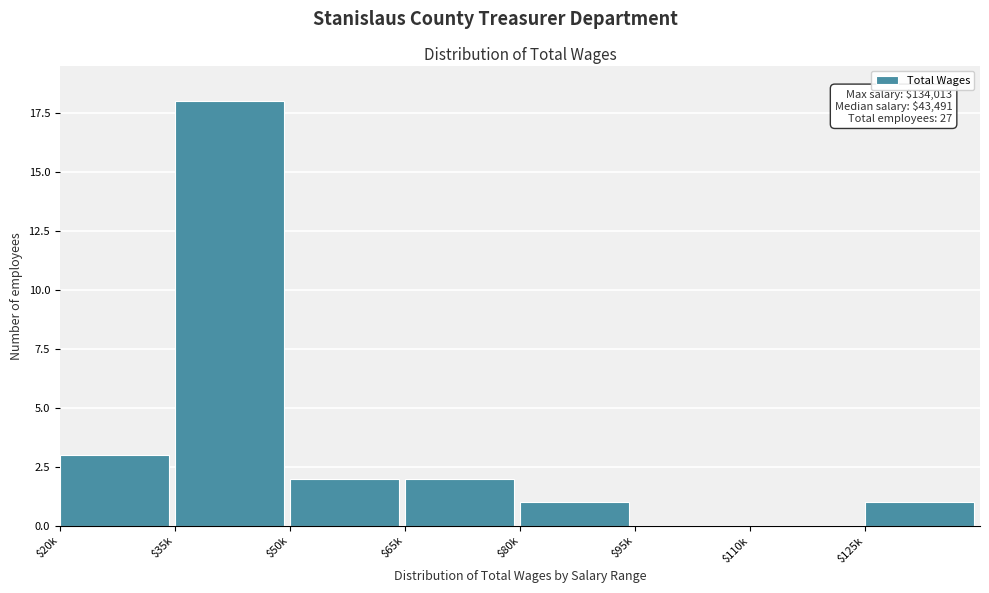

What is the maximum value shown in the chart?

18